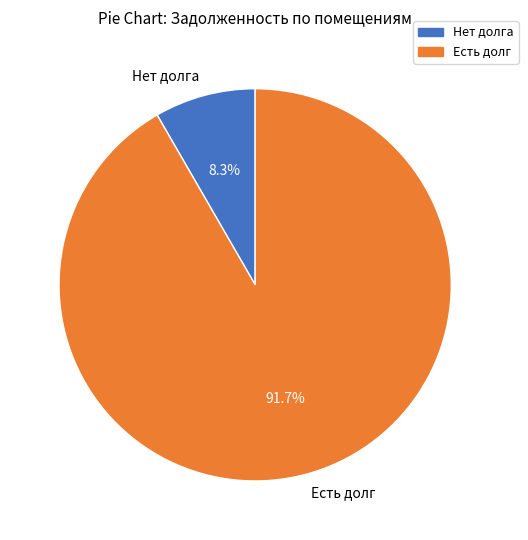

Between Нет долга and Есть долг, which is larger?

Есть долг